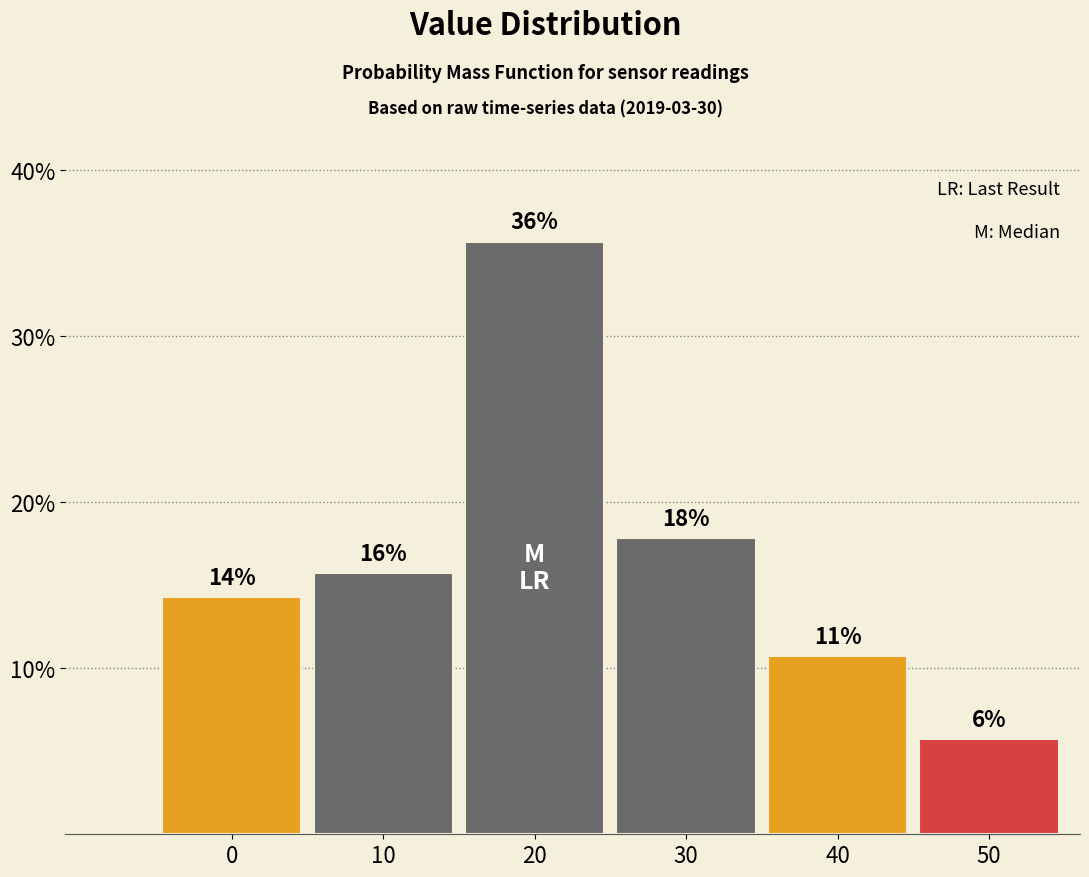

Are the bars horizontal?

No